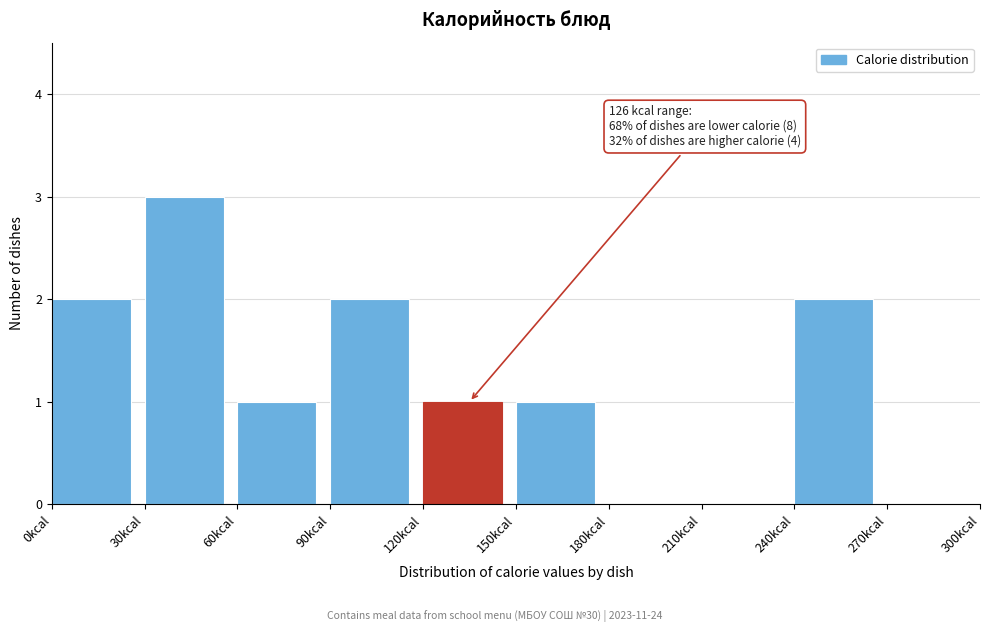

Over which range of the x-axis is the bar tallest?

30 to 60